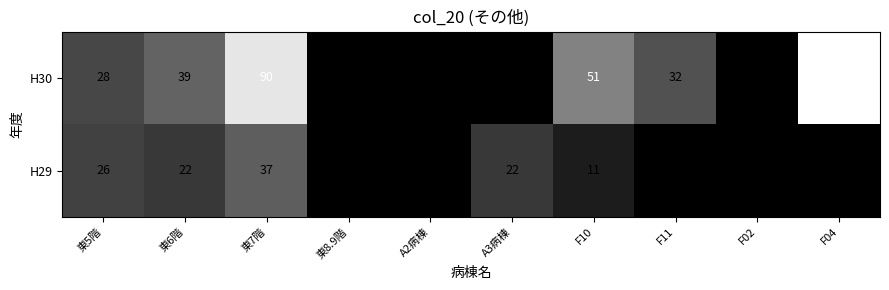

List the series in order of their peak value, lowest first.

H29, H30